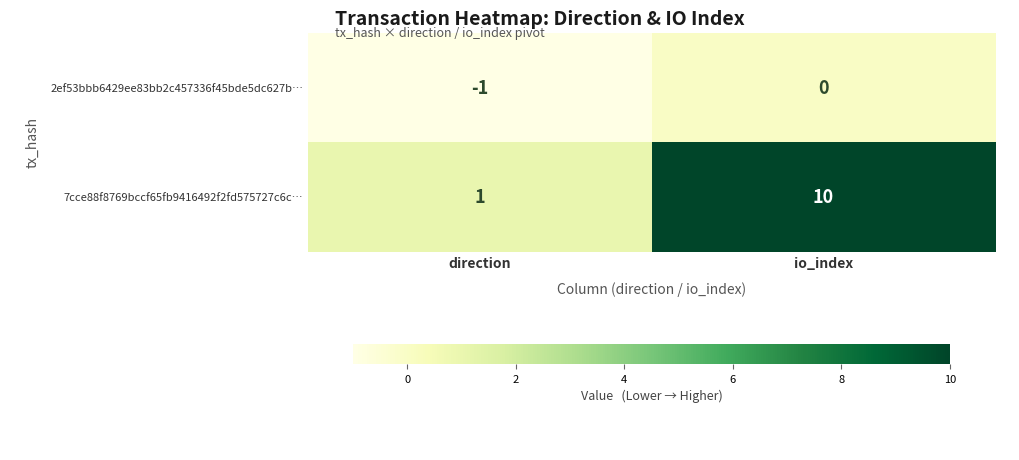

Reading left to right, transcribe all the data shown in this chart.

2ef53bbb6429ee83bb2c457336f45bde5dc627b…: direction=-1	io_index=0
7cce88f8769bccf65fb9416492f2fd575727c6c…: direction=1	io_index=10